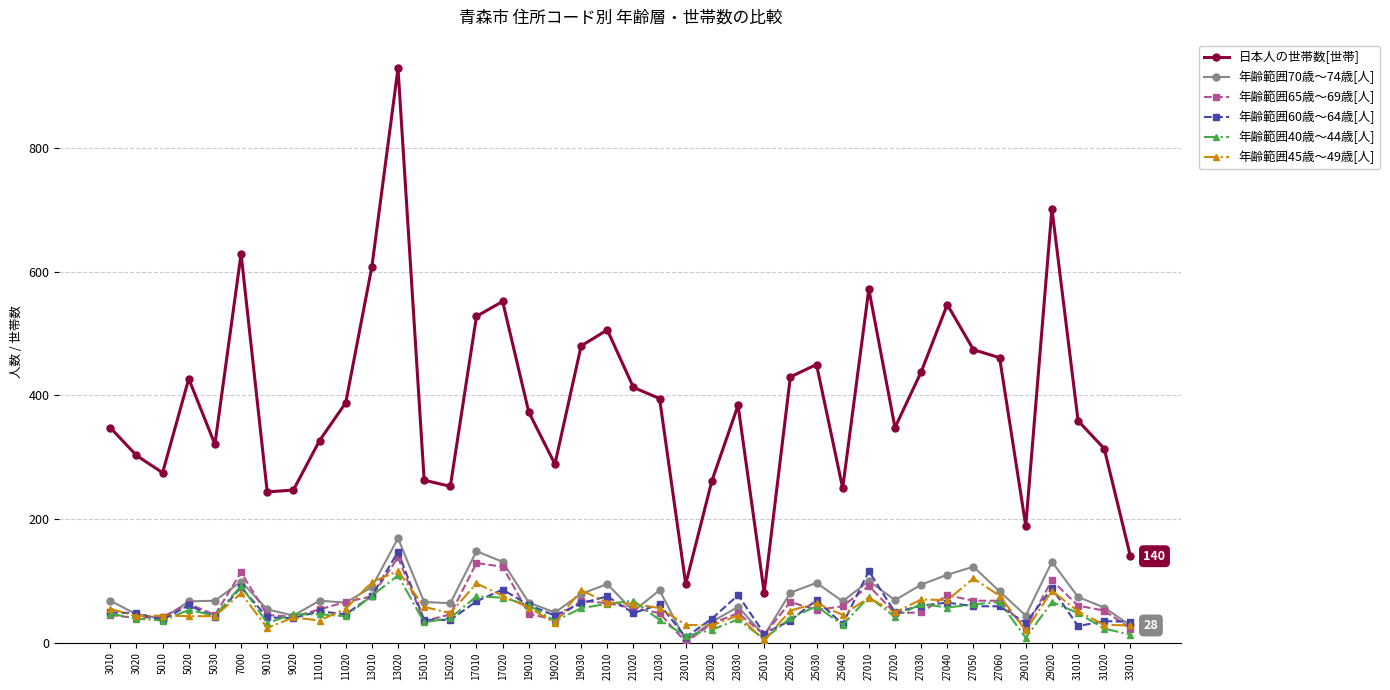

True or false: 年齢範囲60歳～64歳[人] has more than 1 points higher than both neighbors.

True